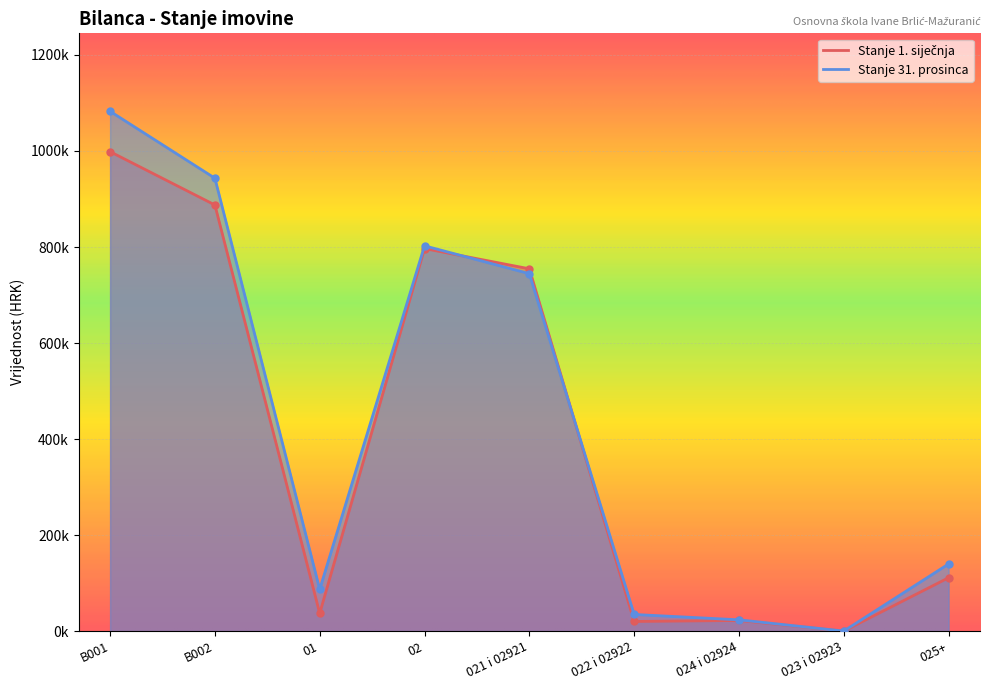

What is the value of the Stanje 31. prosinca point at the 6th from the left?

34599.2